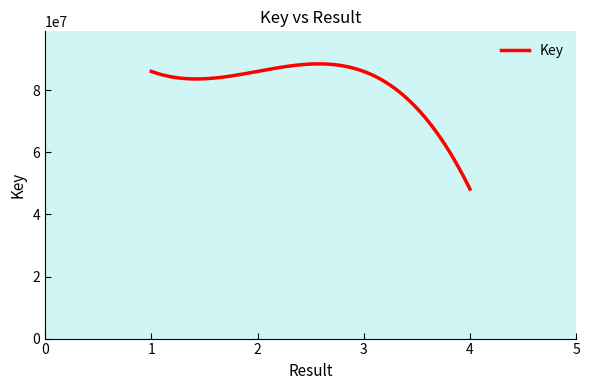

What is the greatest value displayed?

88522840.1